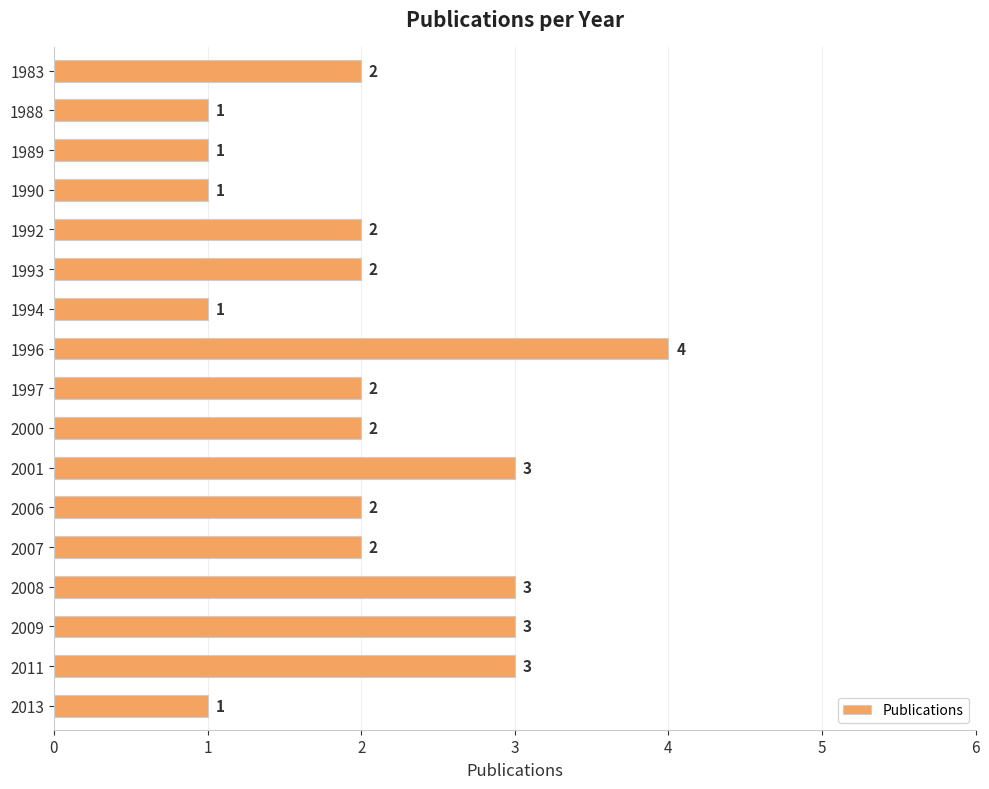

Count the values in the range 1 to 3.

16